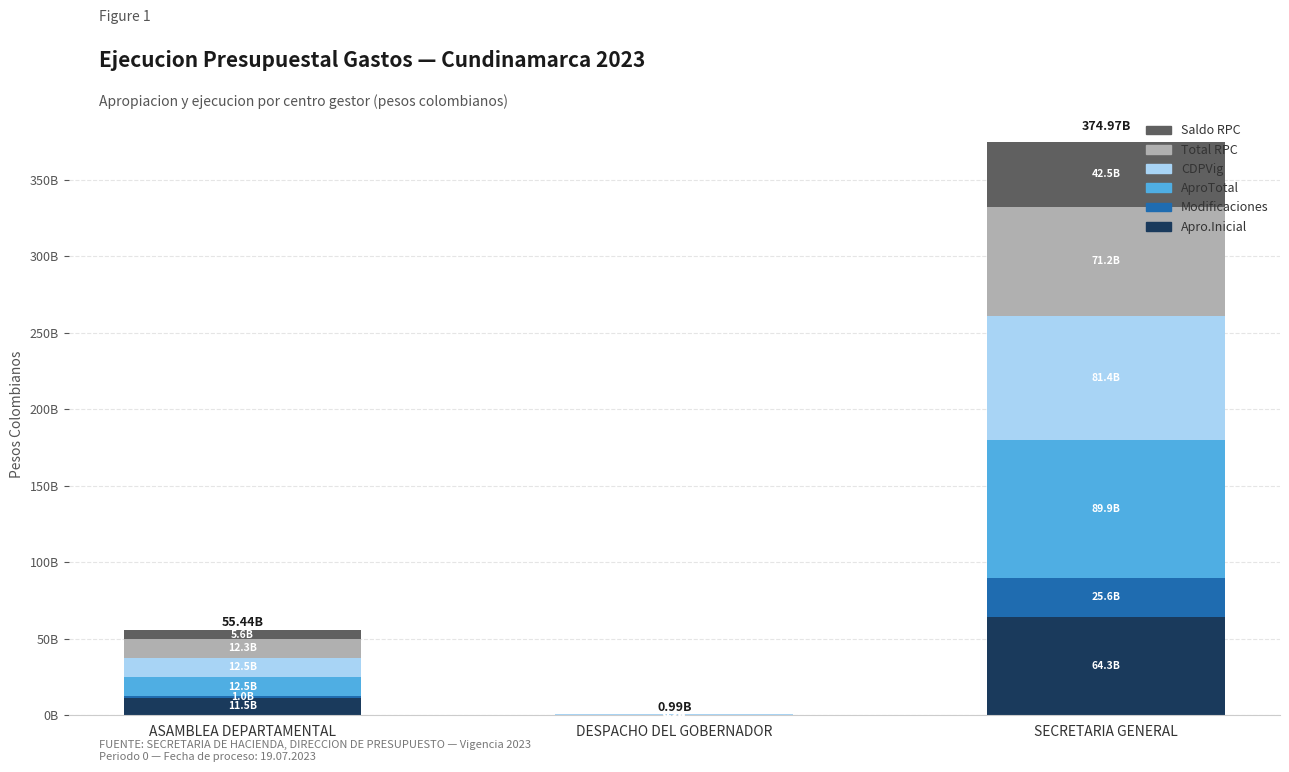

What is the difference between the second highest and minimum values in the CDPVig series?

12308126000